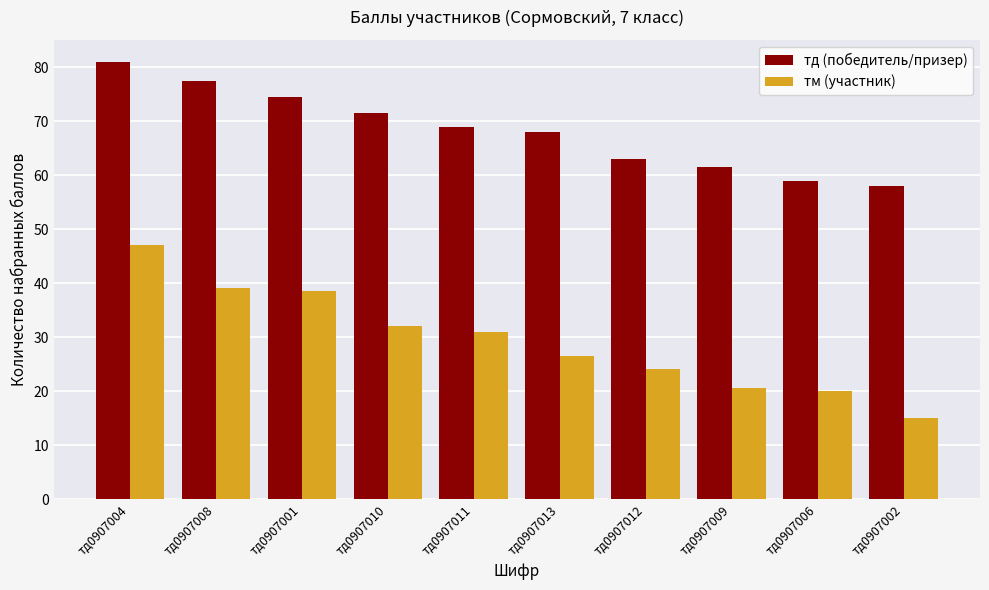

At how many categories does at least one series exceed 23?

10